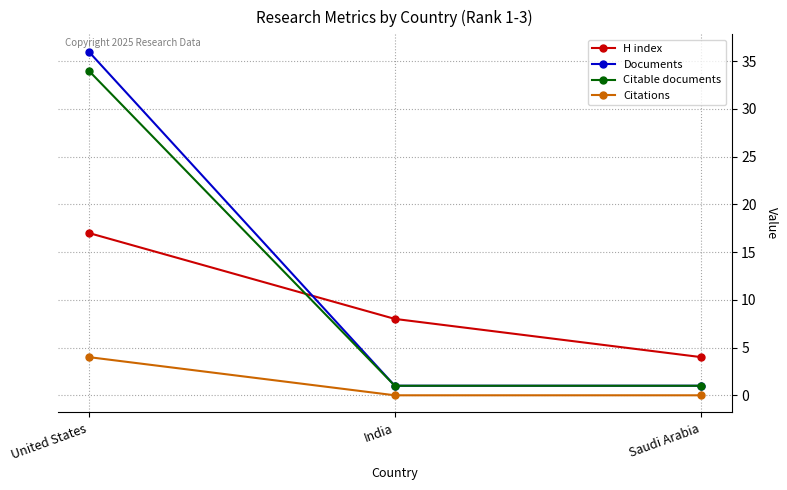

The value of Citations at India is 0. True or false?

True